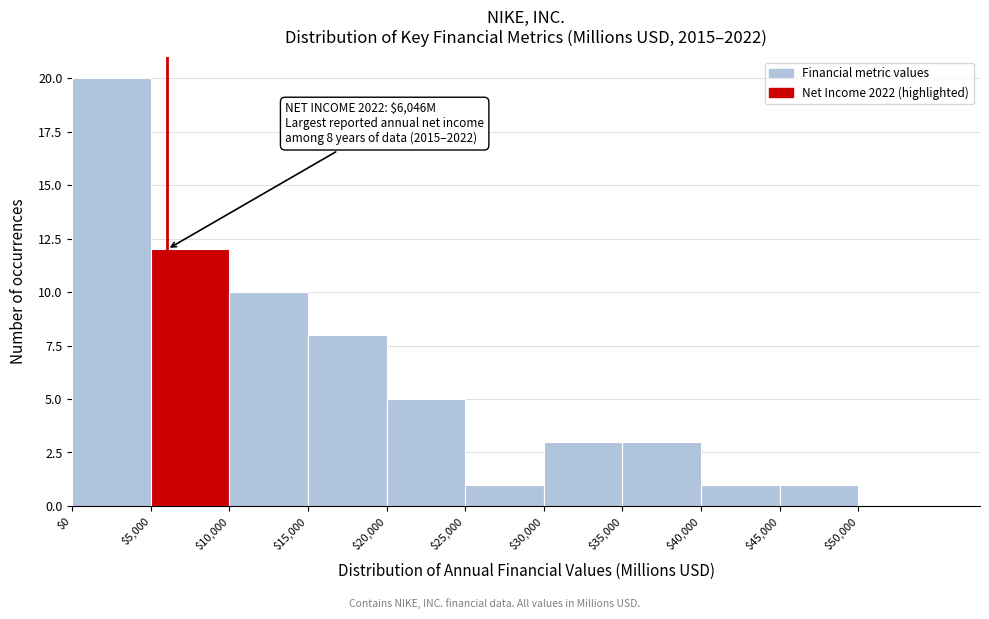

Over which range of the x-axis is the bar tallest?

0 to 5000